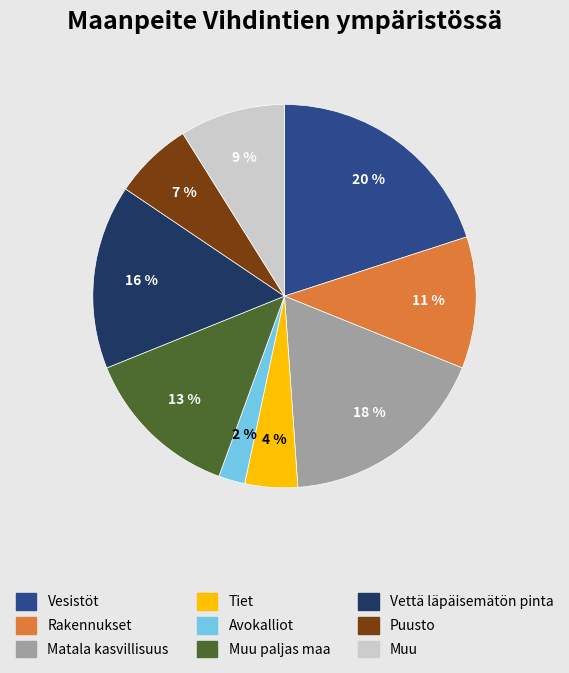

Is there any slice that represents more than half of the pie?

No